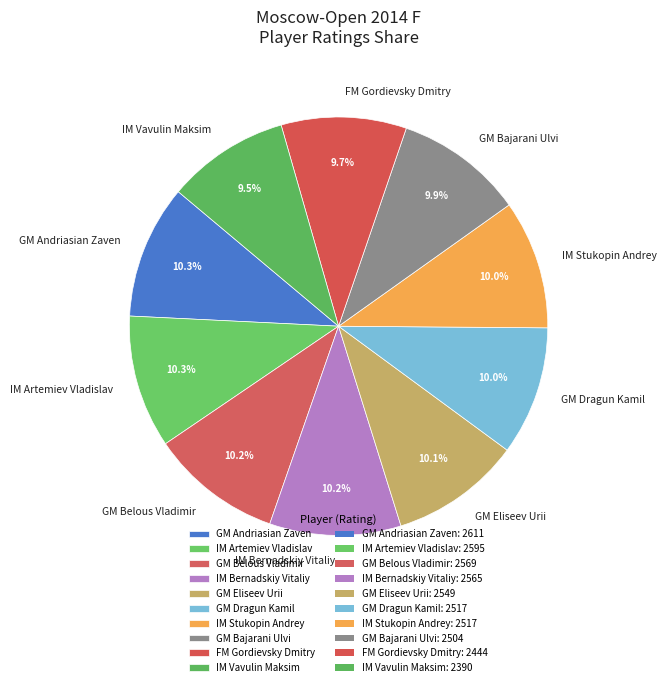

Is it true that GM Dragun Kamil is 10% of the pie?

True